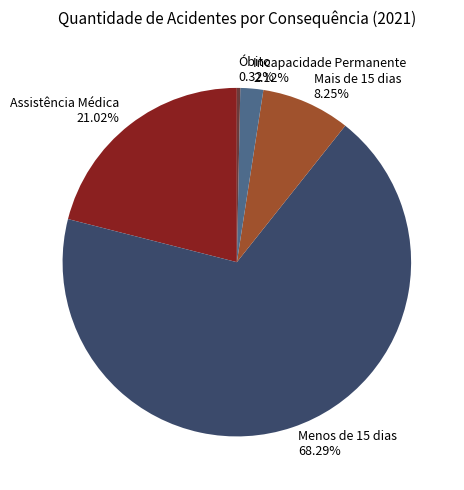

Count the number of slices in the pie.

5